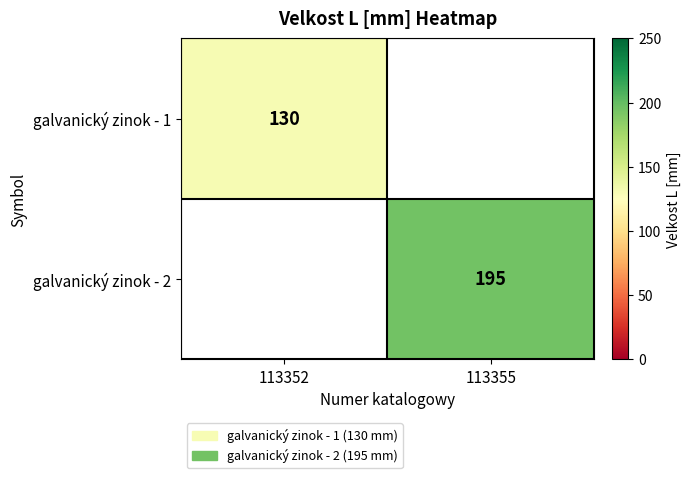

How many categories are shown in the chart?

2